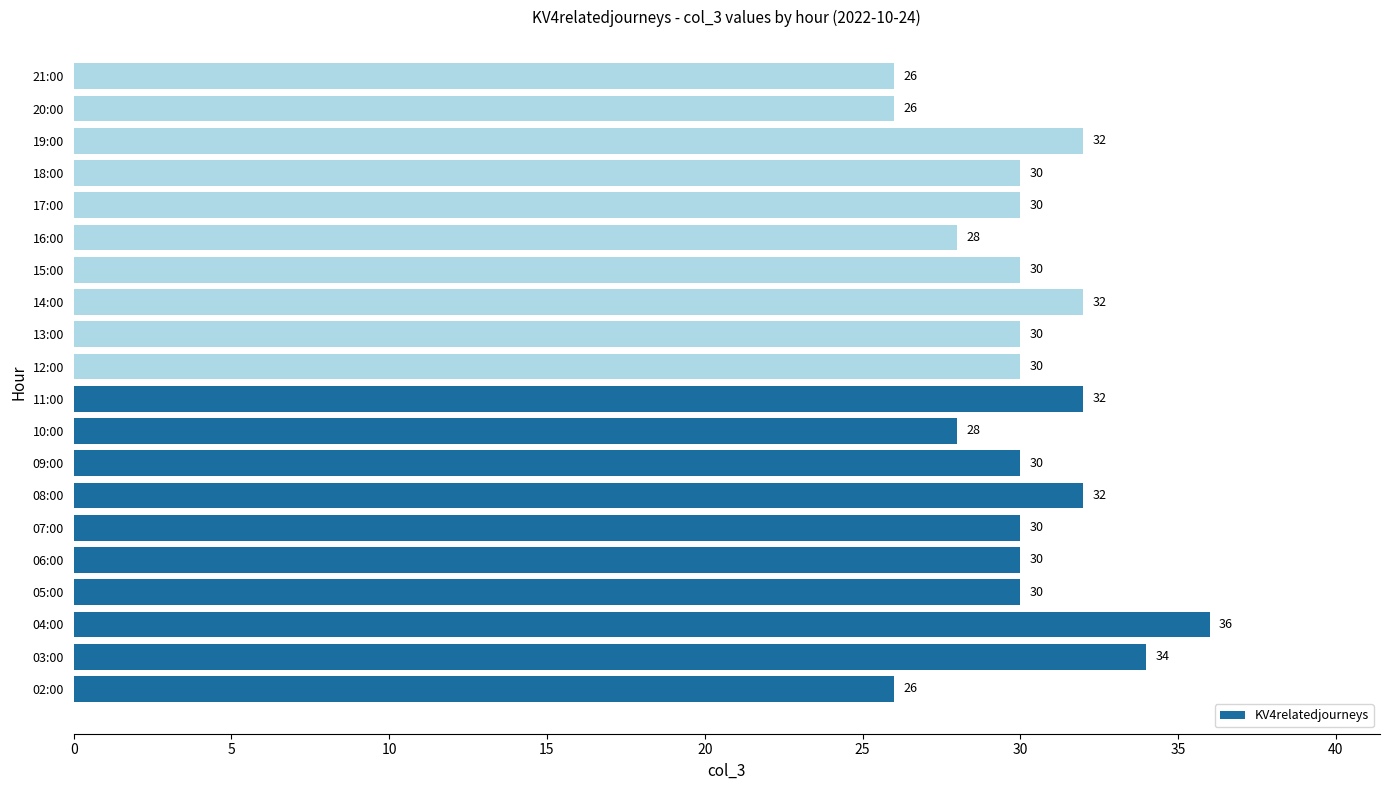

Which category has the highest value across all series?

04:00